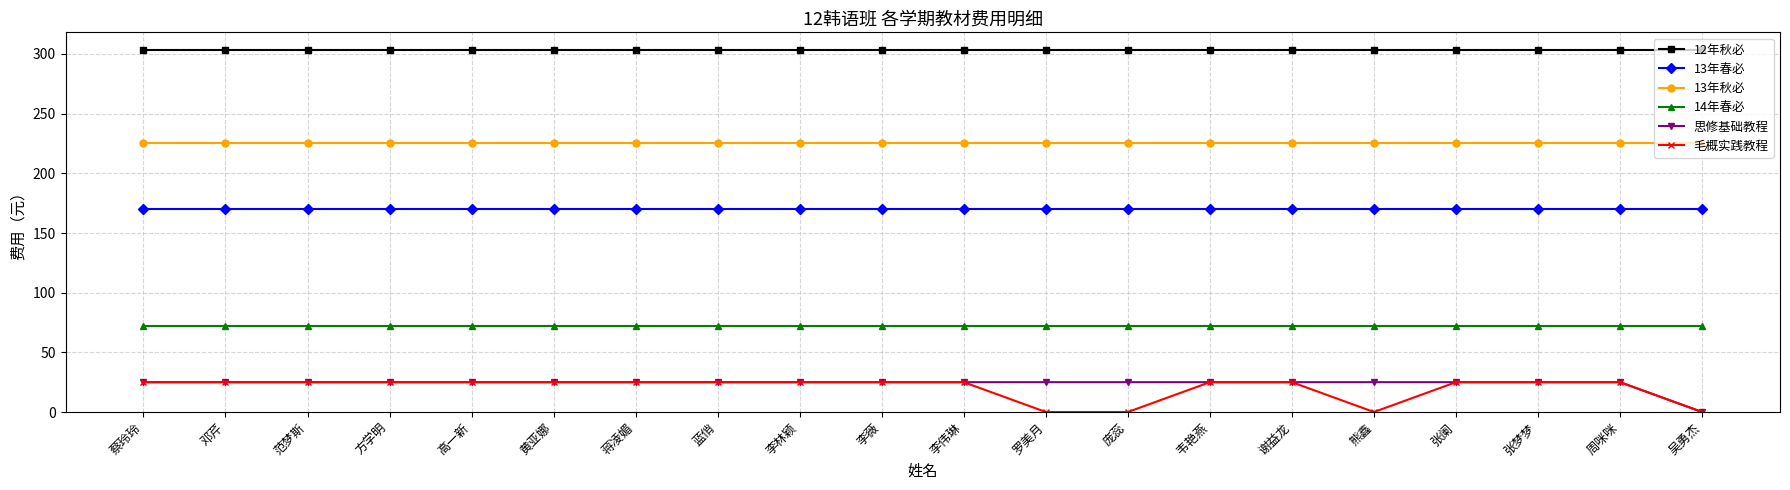

What is the total value across all series at 蓝俏?

820